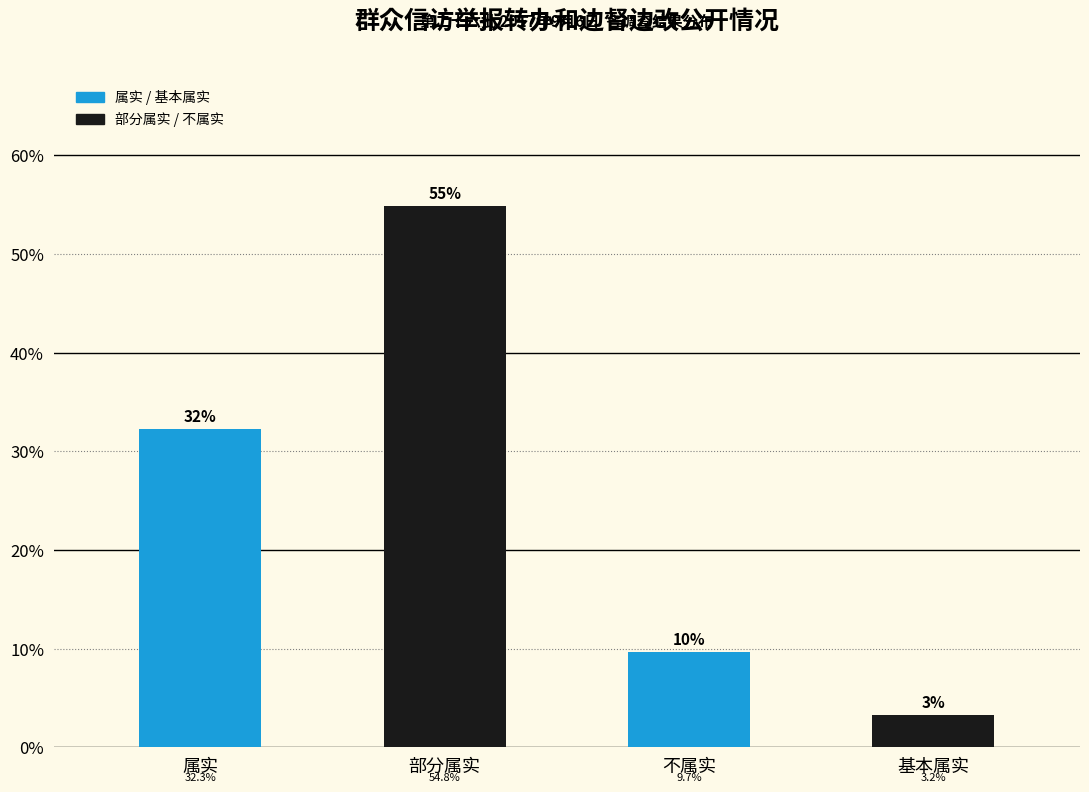

Reading left to right, list all the values displayed in this chart.

32.3	54.8	9.7	3.2